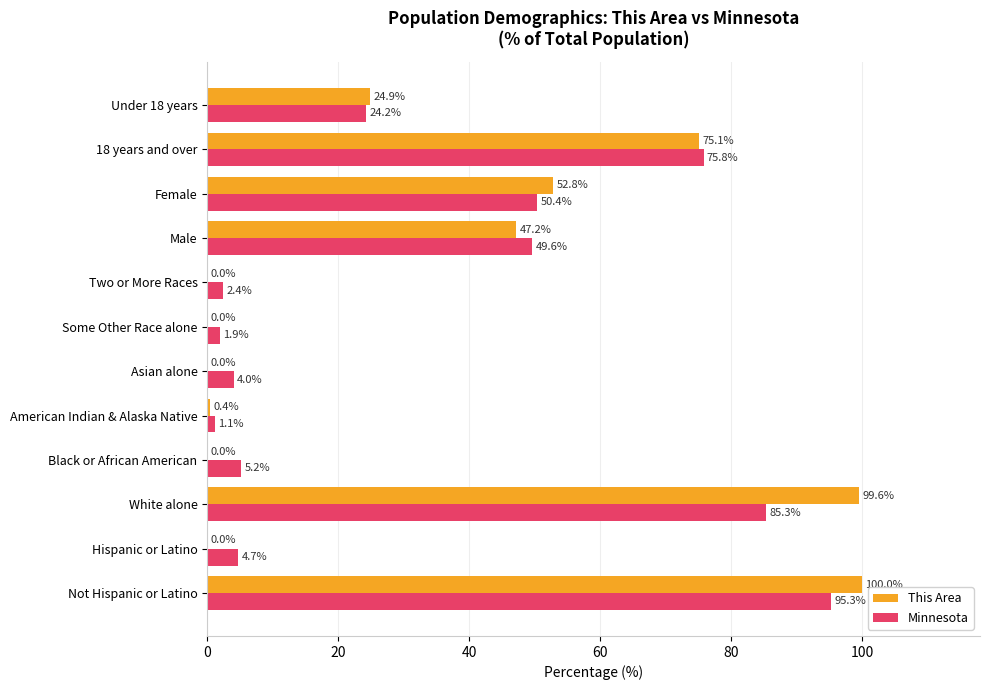

How many data points does each series have?

12